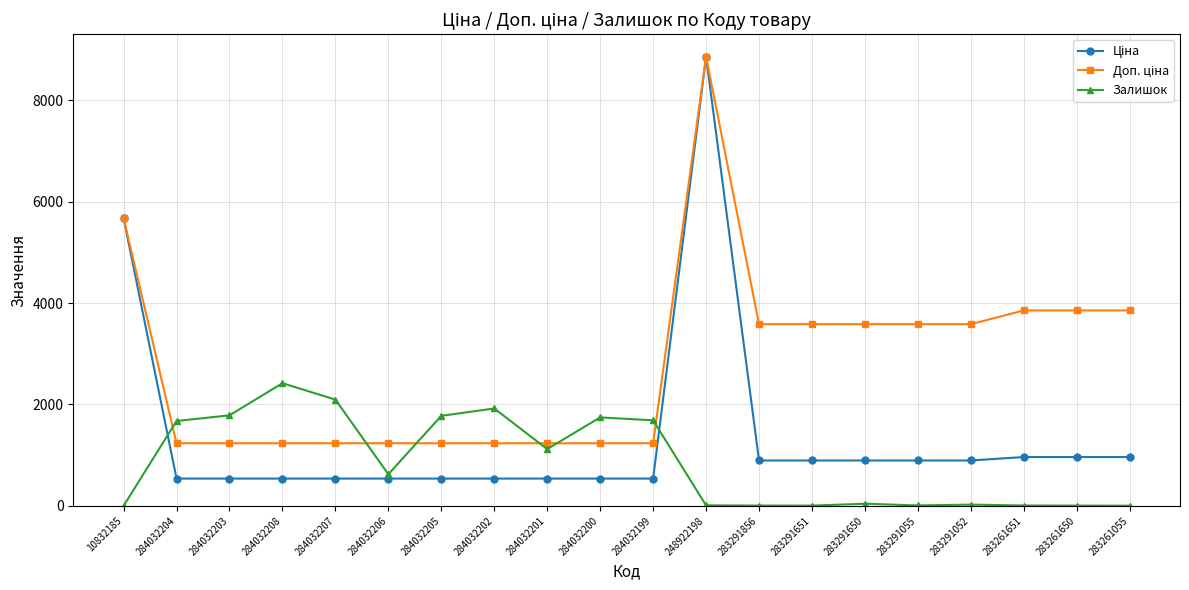

Which label corresponds to the largest value in the chart?

248922198